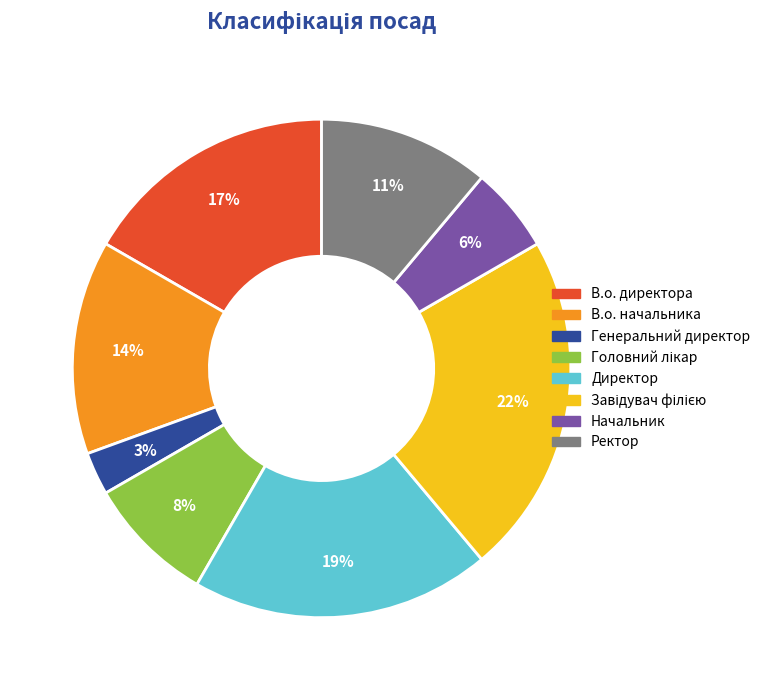

Is the sum of В.о. начальника and Начальник greater than half?

No